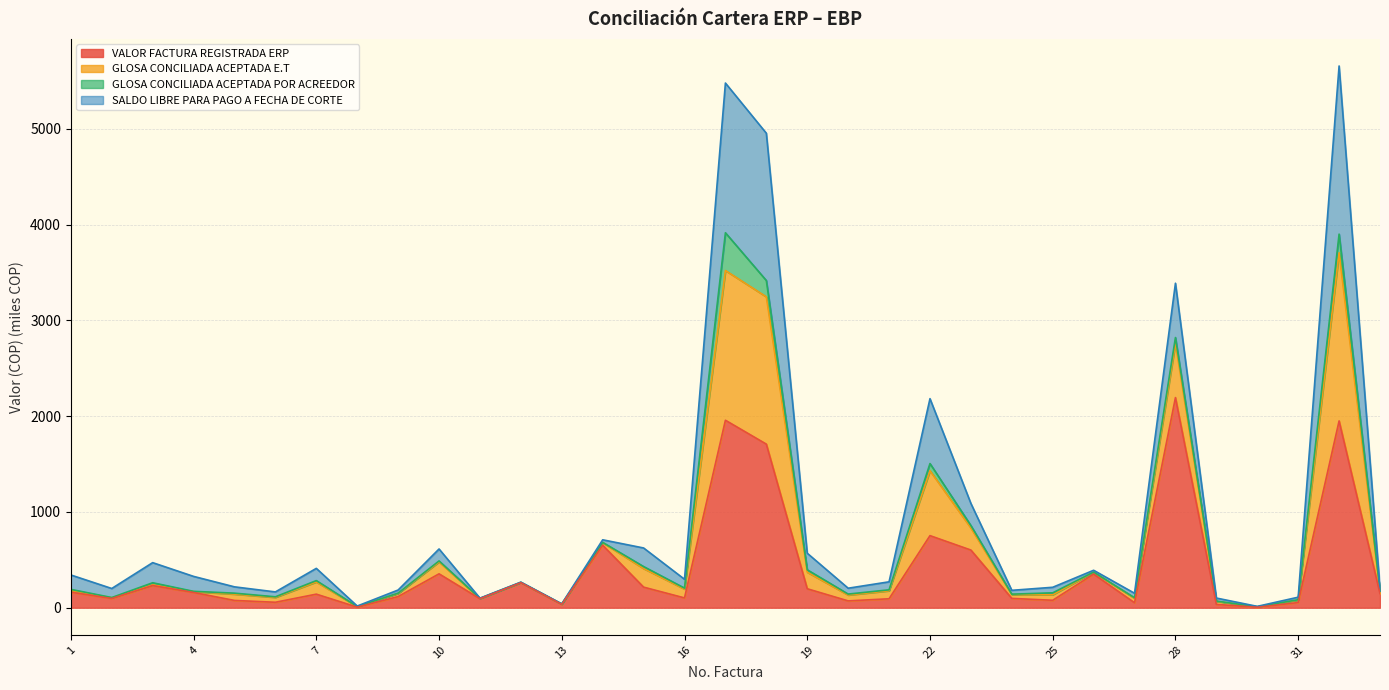

Which category has the highest value across all series?

32